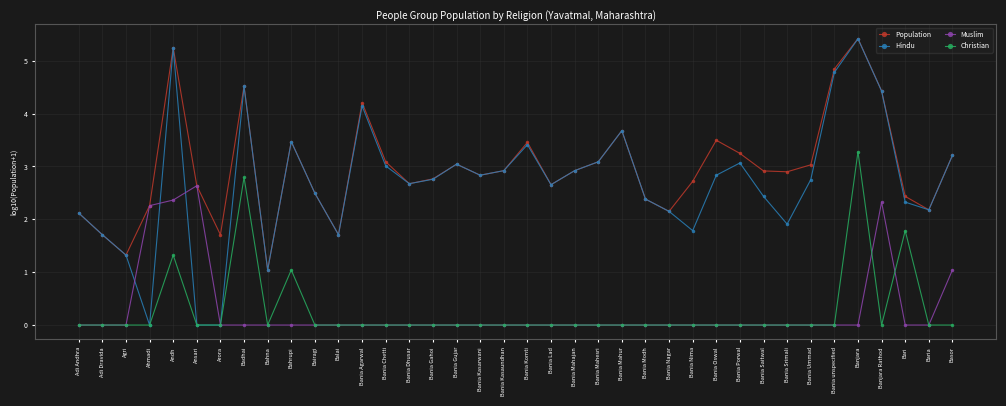

At how many categories does at least one series exceed 1?

38